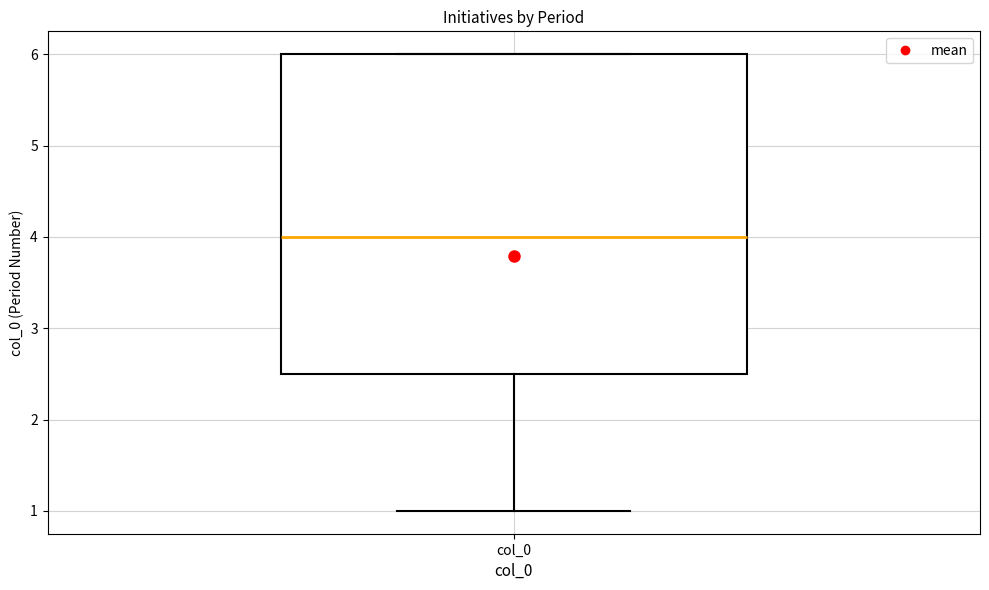

Read this box plot against the y-axis: the position of the median line, the range covered by the box, and the ends of both whiskers. The values are not printed on the chart, so give them approximately, as read against the axis.

median 4.0, box 2.5 to 6.0, whiskers 1.0 to 6.0